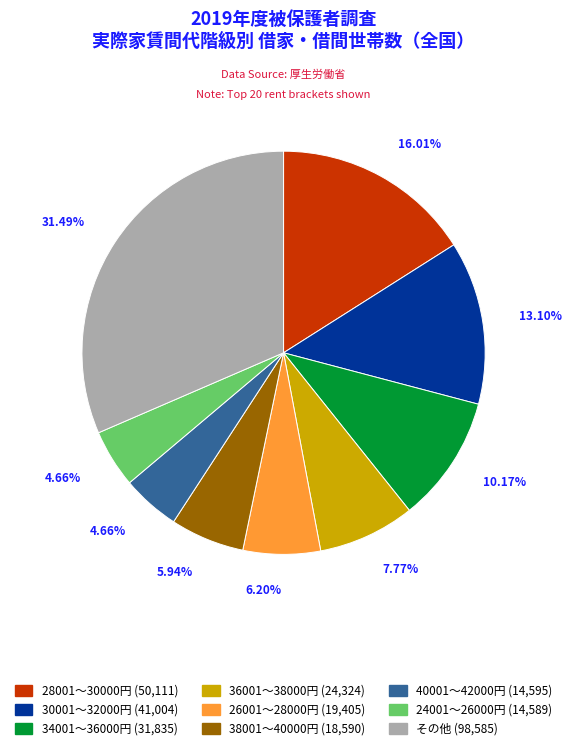

How many slices are in this pie chart?

9